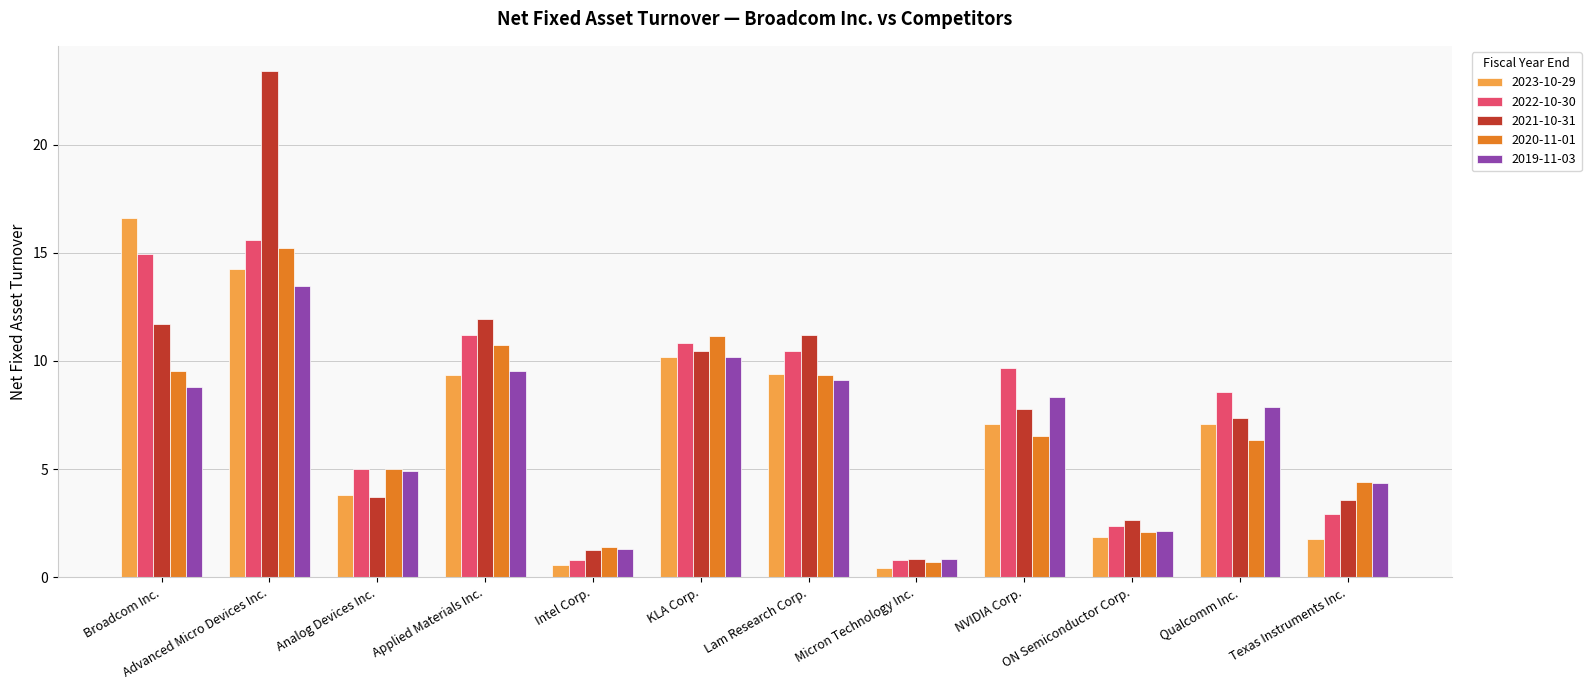

What is the value of the 2019-11-03 bar at the 5th from the left?

1.3